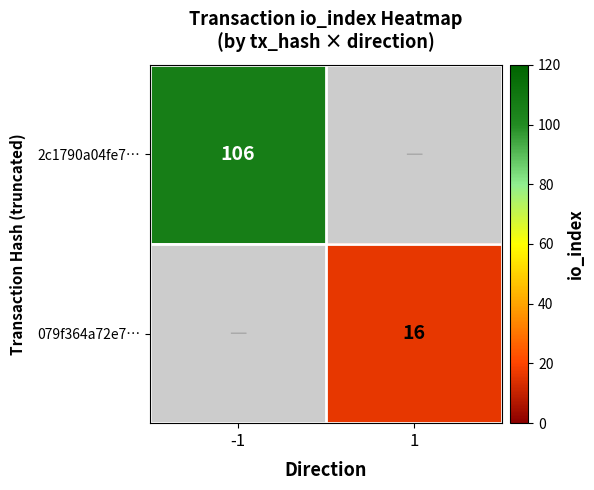

Is it true that 079f364a72e7… equals 16 at 1?

True